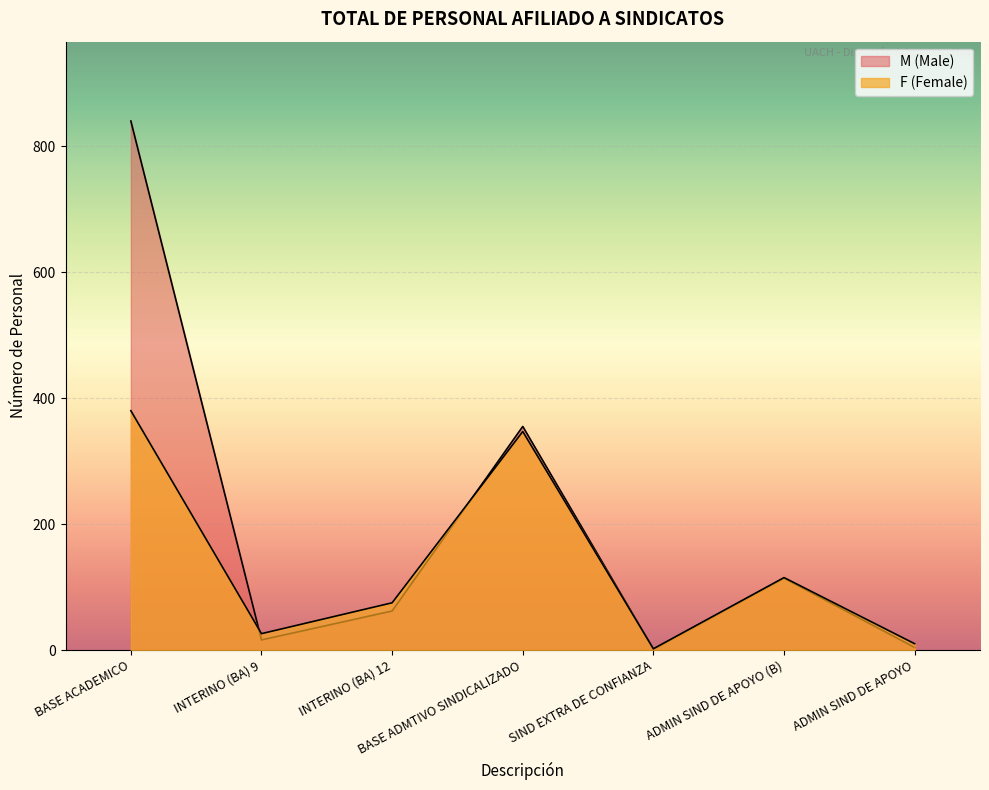

Reading left to right, extract all data points from this chart.

F (Female): 380	26	75	347	2	115	10
M (Male): 840	16	62	355	1	114	4